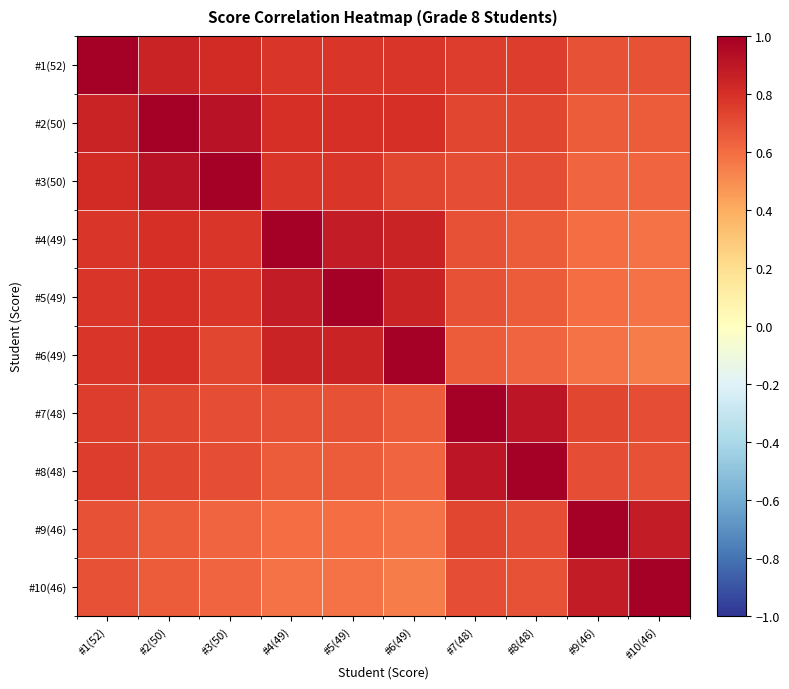

Reading left to right, what are all the values shown in this chart?

#1(52): #1(52)=1.0	#2(50)=0.8	#3(50)=0.8	#4(49)=0.8	#5(49)=0.8	#6(49)=0.8	#7(48)=0.8	#8(48)=0.8	#9(46)=0.7	#10(46)=0.7
#2(50): #1(52)=0.8	#2(50)=1.0	#3(50)=0.9	#4(49)=0.8	#5(49)=0.8	#6(49)=0.8	#7(48)=0.7	#8(48)=0.7	#9(46)=0.7	#10(46)=0.7
#3(50): #1(52)=0.8	#2(50)=0.9	#3(50)=1.0	#4(49)=0.8	#5(49)=0.8	#6(49)=0.7	#7(48)=0.7	#8(48)=0.7	#9(46)=0.6	#10(46)=0.6
#4(49): #1(52)=0.8	#2(50)=0.8	#3(50)=0.8	#4(49)=1.0	#5(49)=0.9	#6(49)=0.8	#7(48)=0.7	#8(48)=0.7	#9(46)=0.6	#10(46)=0.6
#5(49): #1(52)=0.8	#2(50)=0.8	#3(50)=0.8	#4(49)=0.9	#5(49)=1.0	#6(49)=0.8	#7(48)=0.7	#8(48)=0.7	#9(46)=0.6	#10(46)=0.6
#6(49): #1(52)=0.8	#2(50)=0.8	#3(50)=0.7	#4(49)=0.8	#5(49)=0.8	#6(49)=1.0	#7(48)=0.7	#8(48)=0.6	#9(46)=0.6	#10(46)=0.6
#7(48): #1(52)=0.8	#2(50)=0.7	#3(50)=0.7	#4(49)=0.7	#5(49)=0.7	#6(49)=0.7	#7(48)=1.0	#8(48)=0.9	#9(46)=0.7	#10(46)=0.7
#8(48): #1(52)=0.8	#2(50)=0.7	#3(50)=0.7	#4(49)=0.7	#5(49)=0.7	#6(49)=0.6	#7(48)=0.9	#8(48)=1.0	#9(46)=0.7	#10(46)=0.7
#9(46): #1(52)=0.7	#2(50)=0.7	#3(50)=0.6	#4(49)=0.6	#5(49)=0.6	#6(49)=0.6	#7(48)=0.7	#8(48)=0.7	#9(46)=1.0	#10(46)=0.9
#10(46): #1(52)=0.7	#2(50)=0.7	#3(50)=0.6	#4(49)=0.6	#5(49)=0.6	#6(49)=0.6	#7(48)=0.7	#8(48)=0.7	#9(46)=0.9	#10(46)=1.0